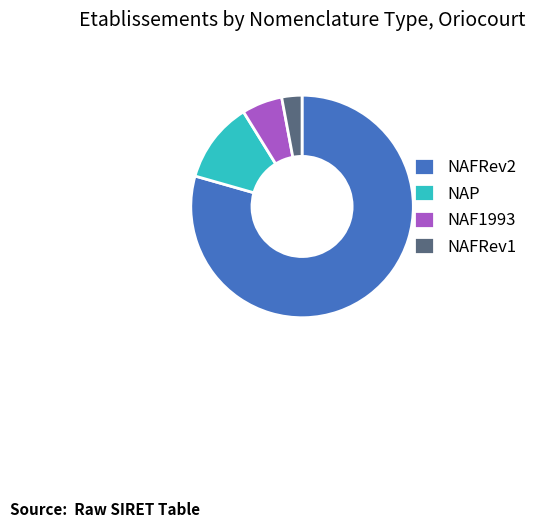

Do NAF1993 and NAP together represent more than half of the pie?

No